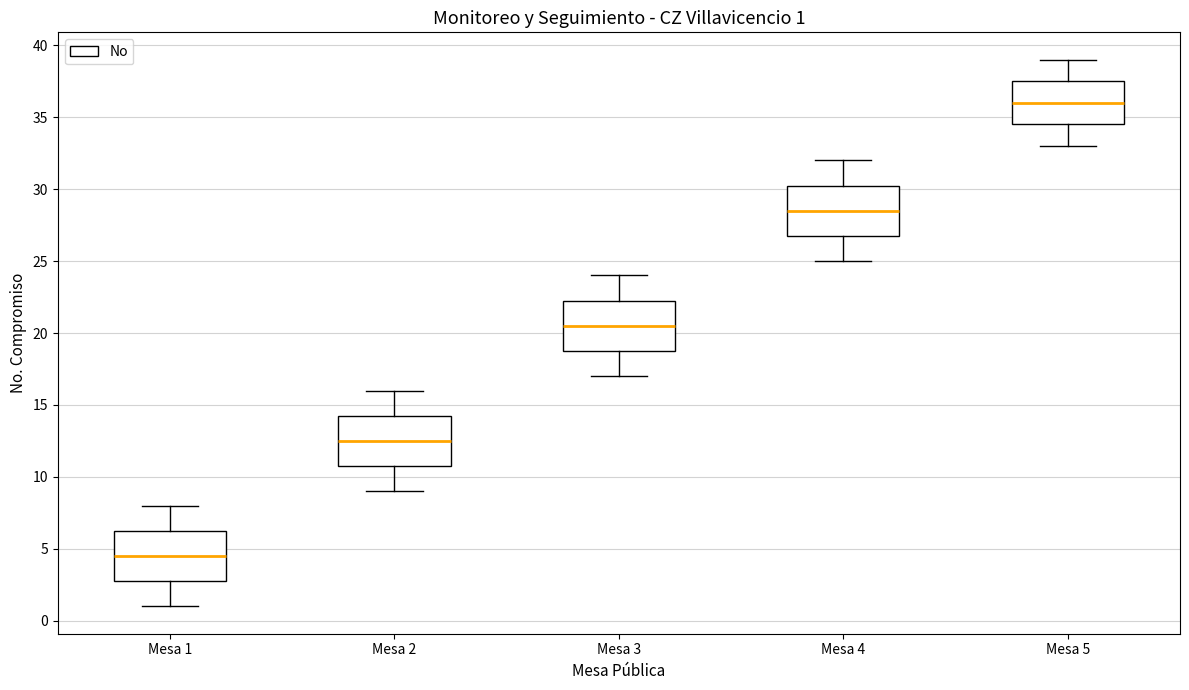

Which box's median line is the highest?

Mesa 5